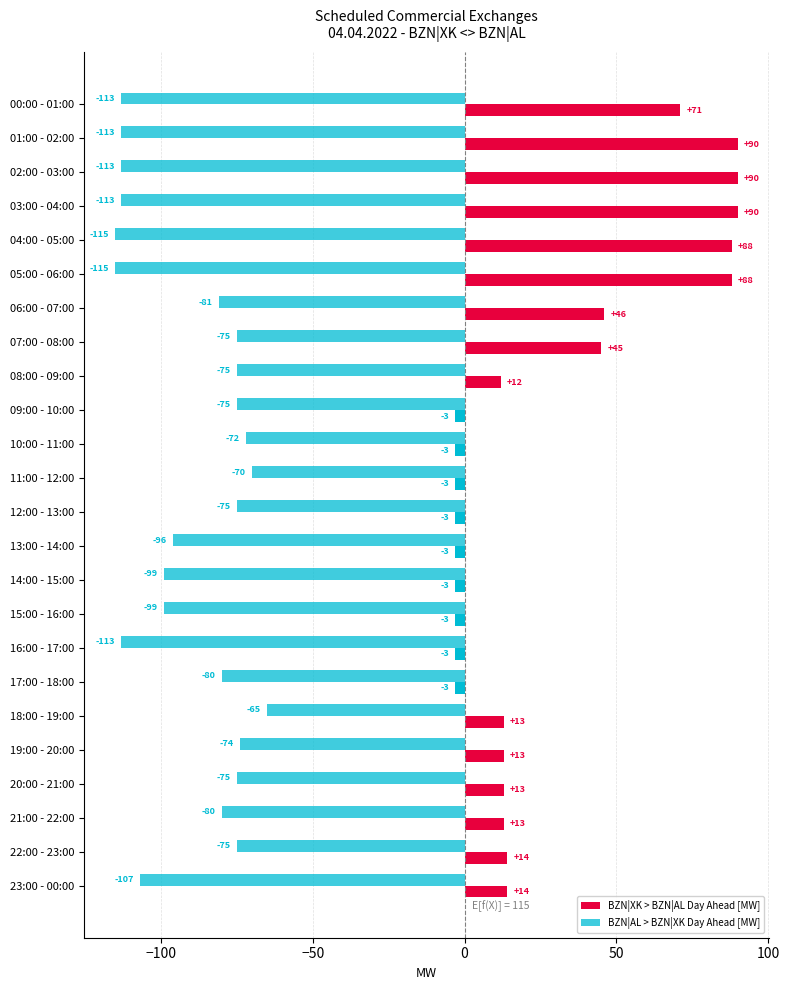

Which series has the largest range (max minus min)?

BZN|XK > BZN|AL Day Ahead [MW]